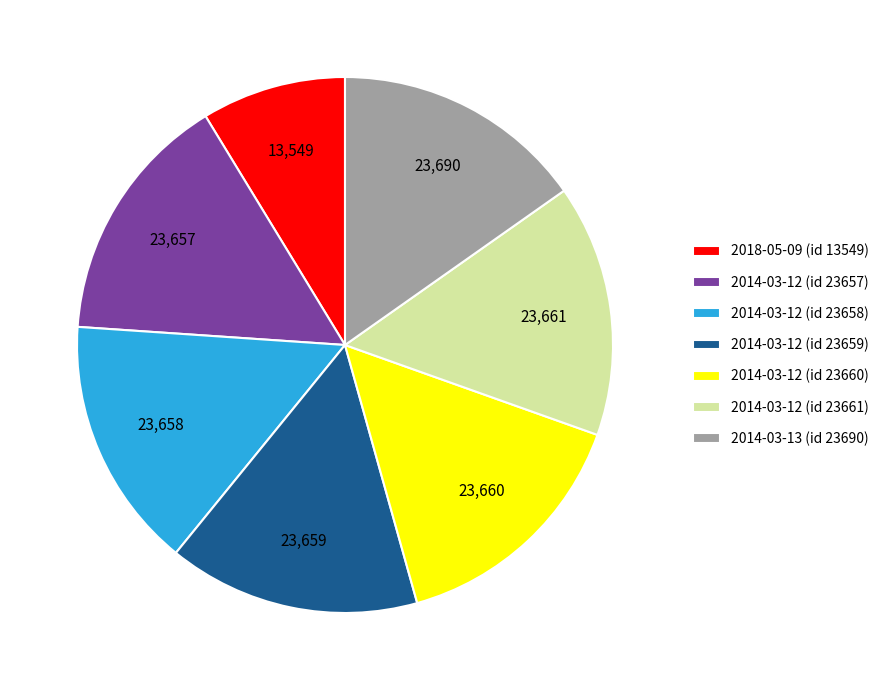

Is the sum of 2014-03-12 (id 23661) and 2018-05-09 (id 13549) greater than half?

No